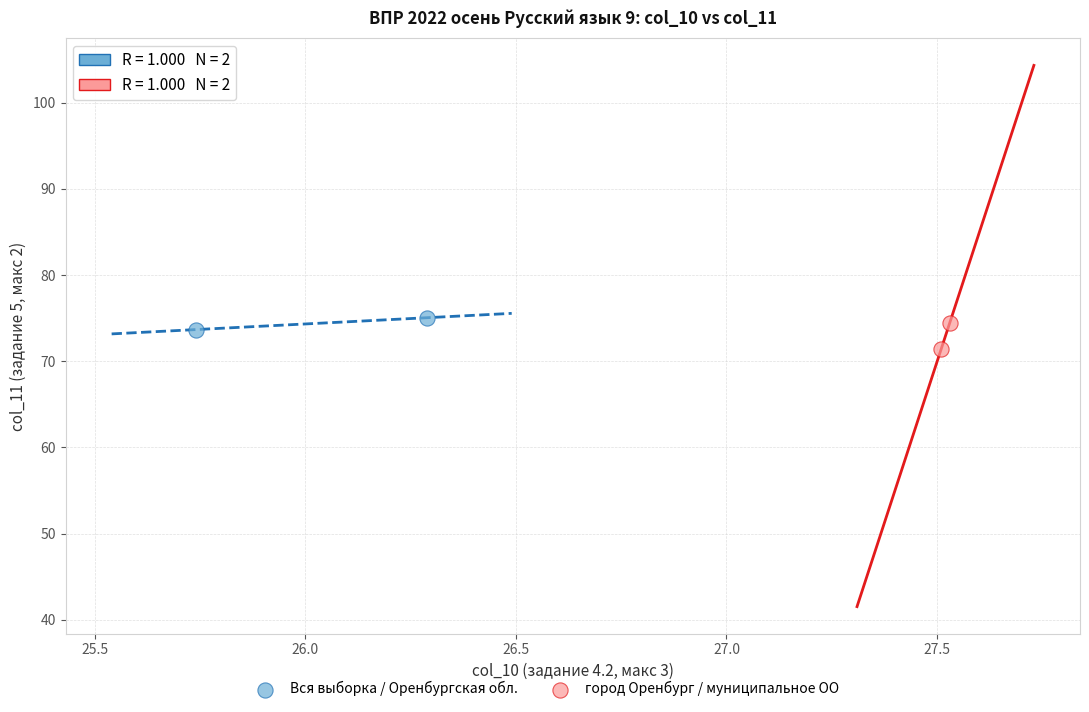

Which series contains the highest Y value?

Вся выборка / Оренбургская обл.